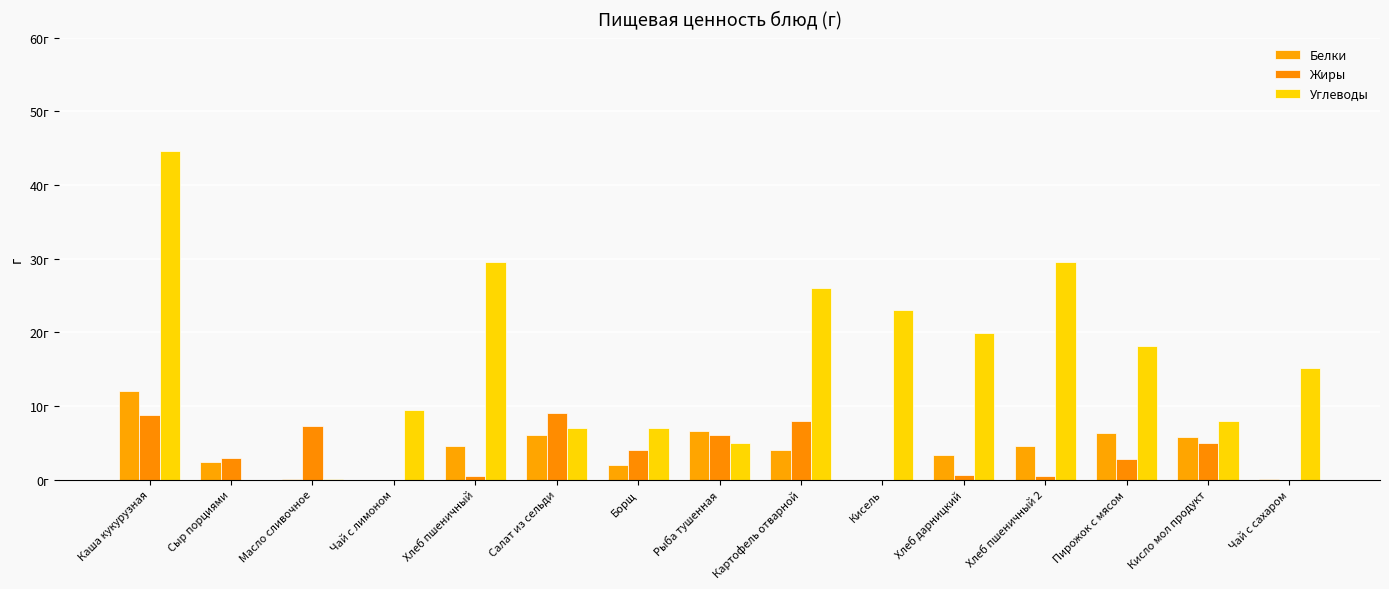

What are all the series names shown in the legend?

Белки, Жиры, Углеводы